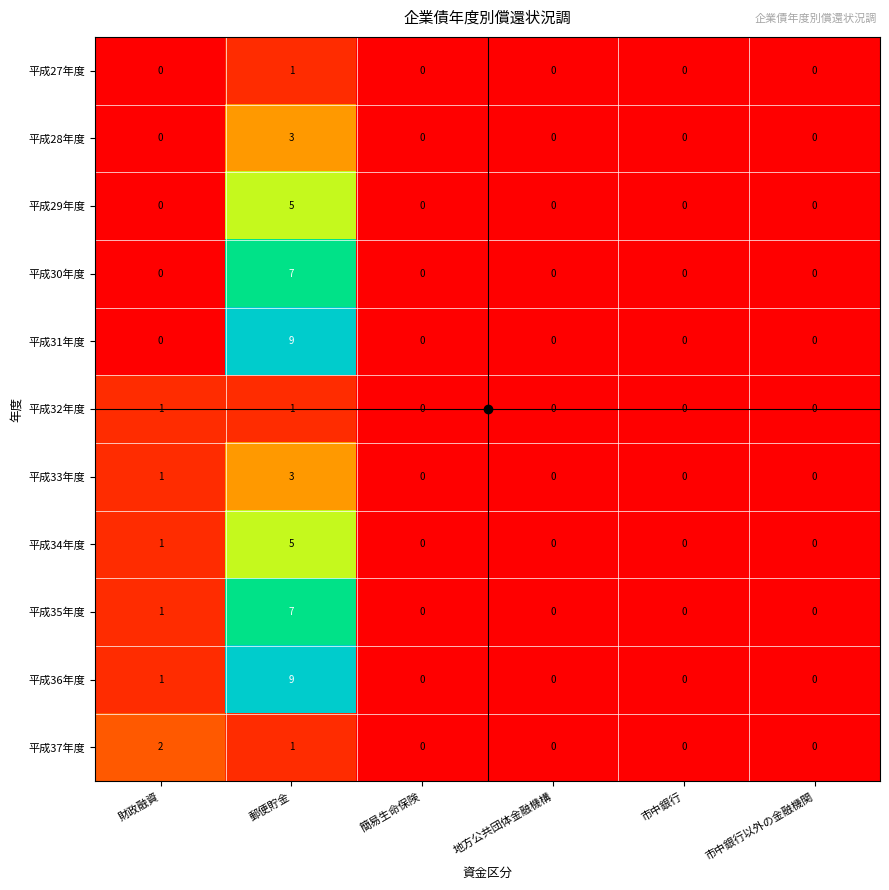

Where is 平成34年度 nearest to the value 2?

財政融資